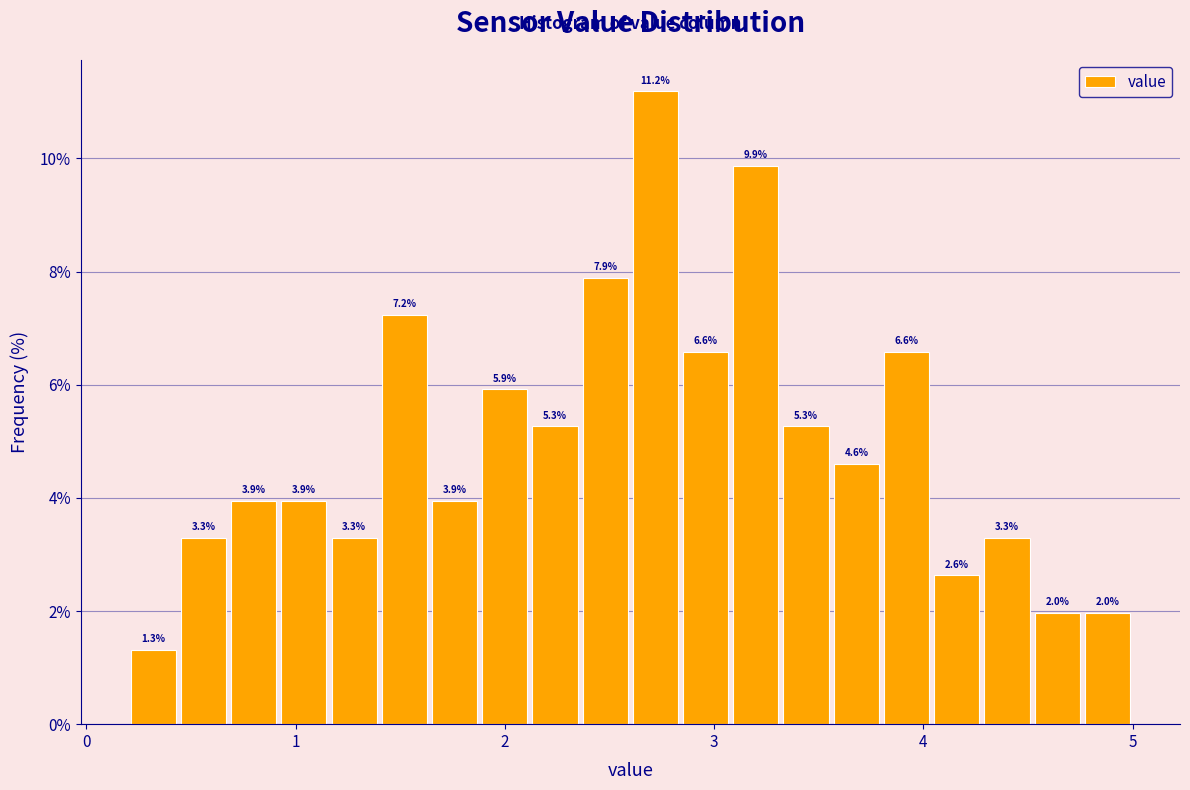

Around what value on the x-axis is the tallest bar? Give the approximate position of its centre, as read against the axis.

2.7